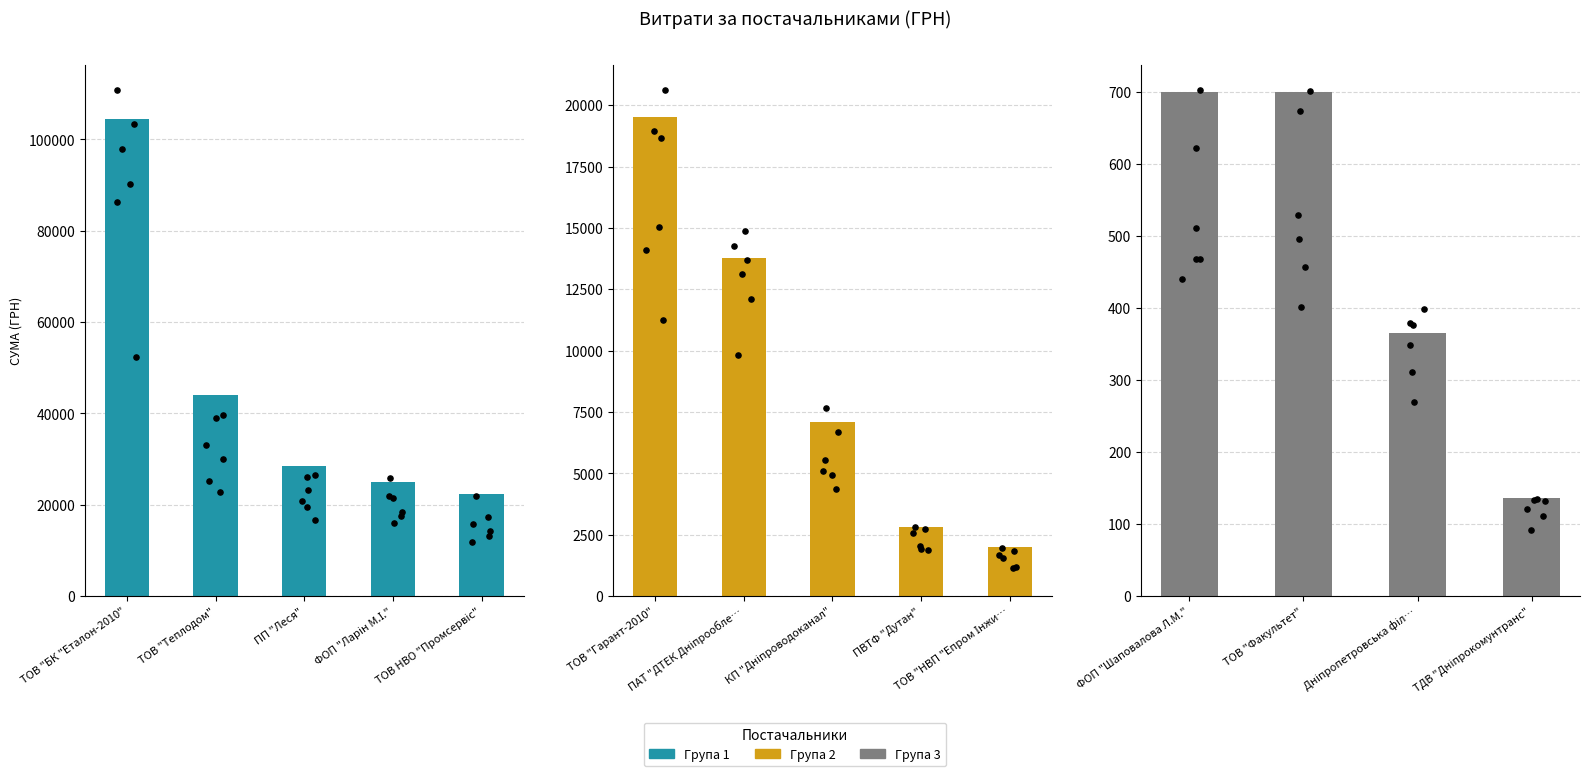

Between ФОП "Ларін М.І." and ПАТ "ДТЕК Дніпрообленерго", which is larger?

ФОП "Ларін М.І."